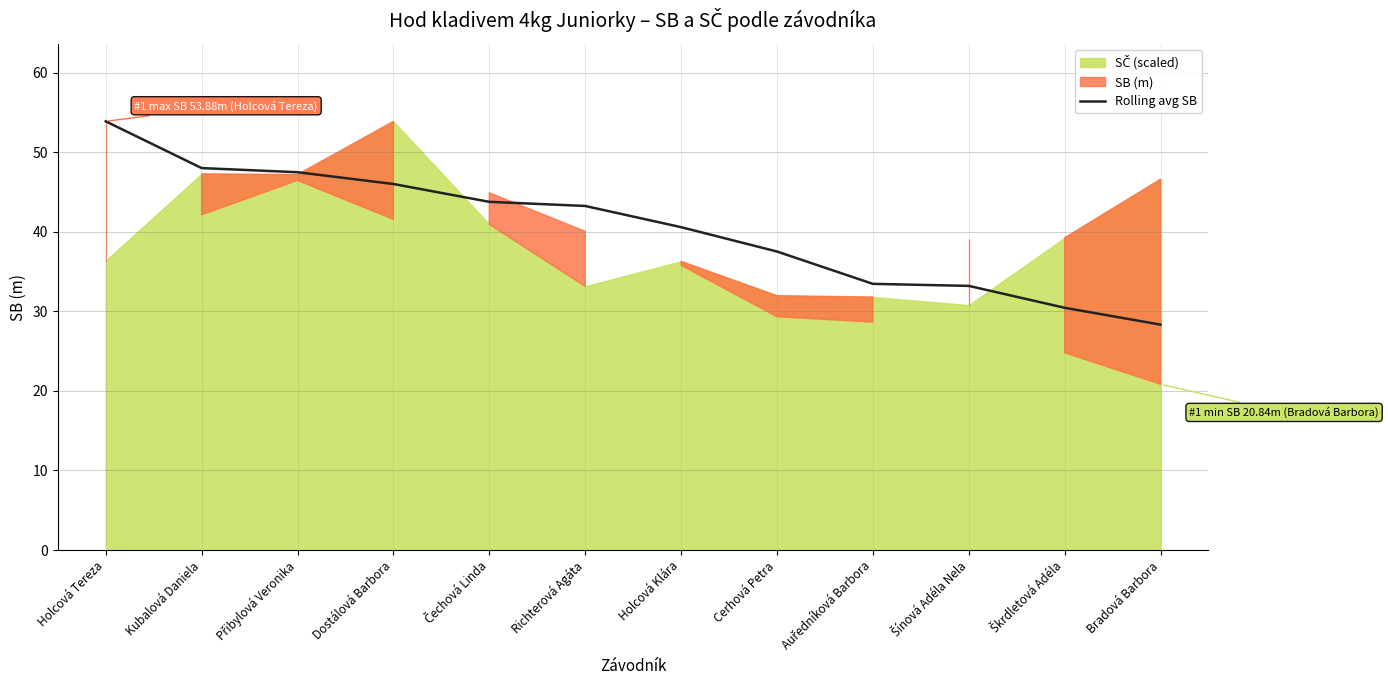

What is the label of the 1st point from the right?

Bradová Barbora